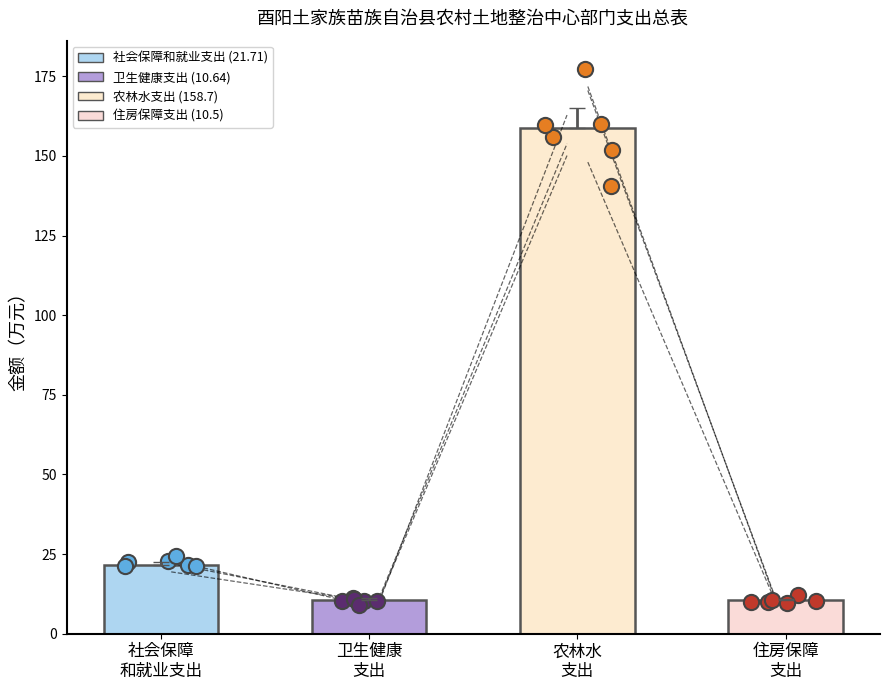

What is the change in value from 社会保障
和就业支出 to 农林水
支出?

+137.0